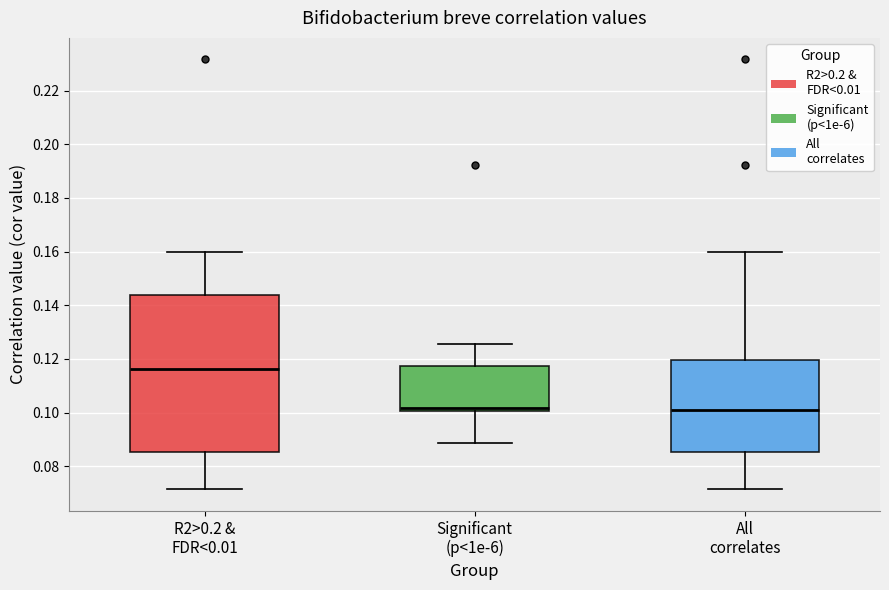

Reading left to right, read every box against the y-axis: the position of its median line, the range the box covers, and the ends of its whiskers. The values are not printed on the chart, so give them approximately, as read against the axis.

R2>0.2 & FDR<0.01: median 0.116, box 0.086 to 0.144, whiskers 0.072 to 0.160
Significant (p<1e-6): median 0.102, box 0.100 to 0.118, whiskers 0.088 to 0.126
All correlates: median 0.100, box 0.086 to 0.120, whiskers 0.072 to 0.160